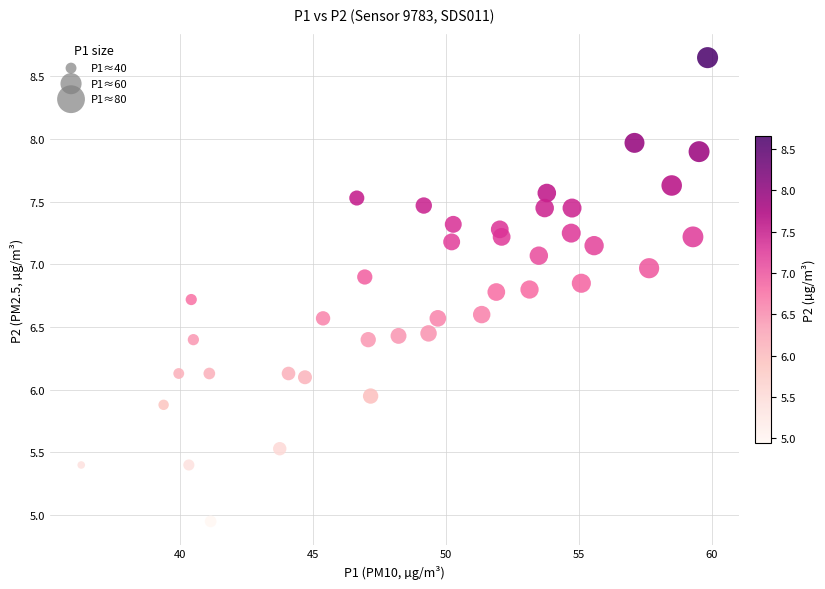

What is the range of Y values (max minus min)?

3.7